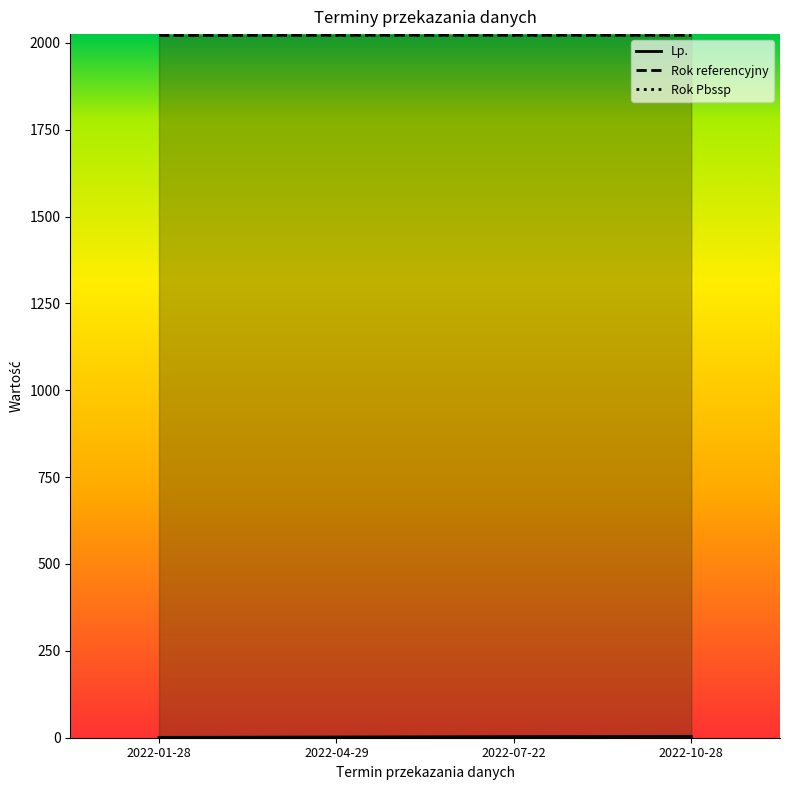

Which series changed the most between 2022-01-28 and 2022-04-29?

Lp.